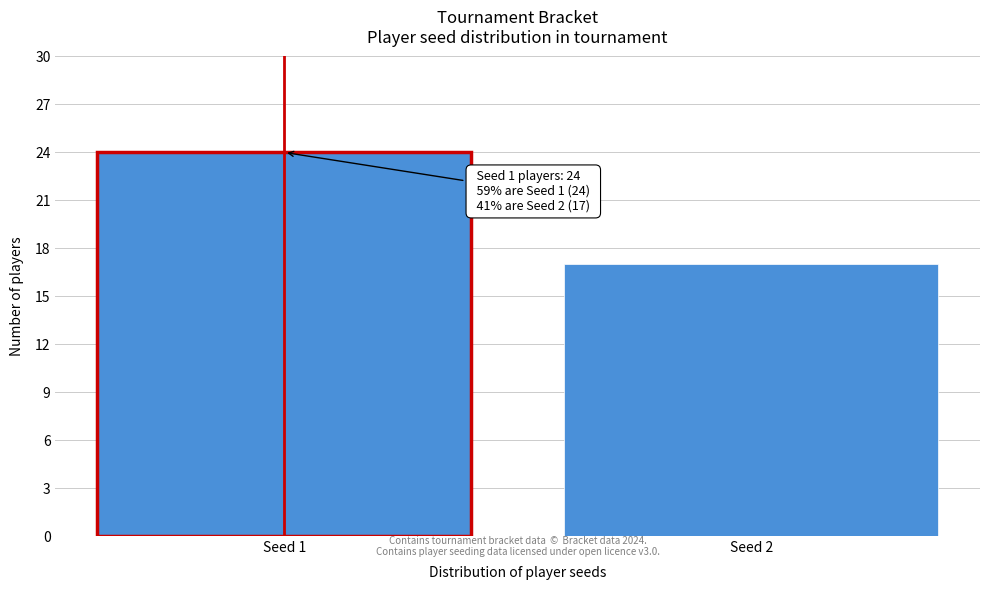

Reading left to right, extract all data points from this chart.

24	17